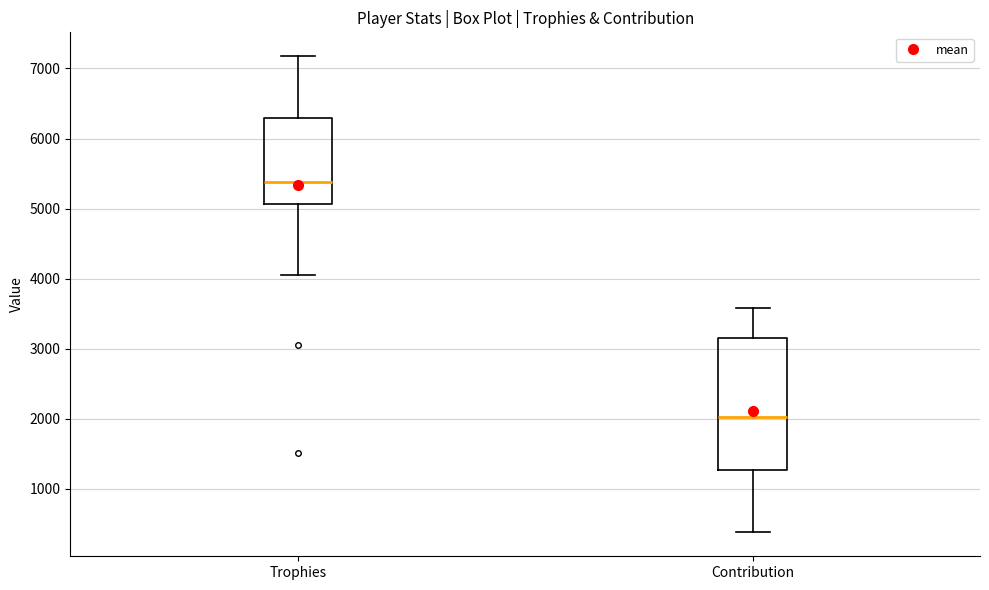

Reading left to right, read every box against the y-axis: the position of its median line, the range the box covers, and the ends of its whiskers. The values are not printed on the chart, so give them approximately, as read against the axis.

Trophies: median 5400, box 5100 to 6300, whiskers 4100 to 7200
Contribution: median 2000, box 1300 to 3100, whiskers 400 to 3600